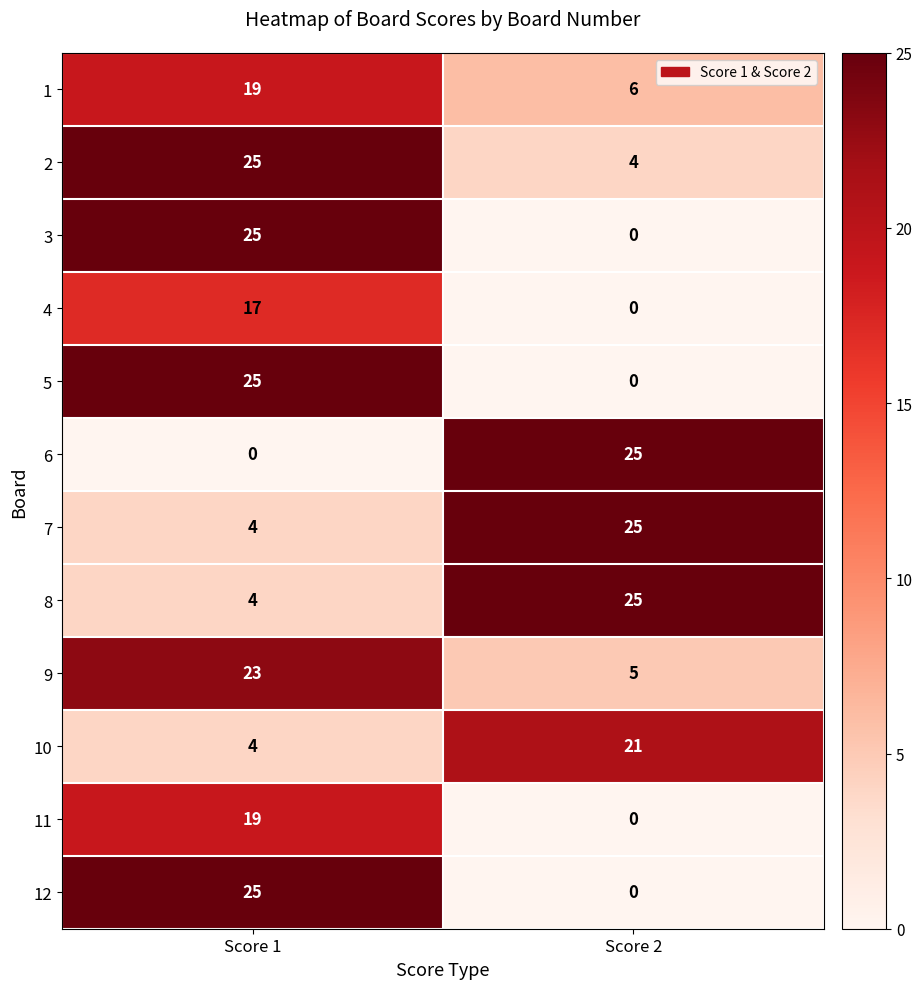

Reading left to right, extract all data points from this chart.

1: 19	6
2: 25	4
3: 25	0
4: 17	0
5: 25	0
6: 0	25
7: 4	25
8: 4	25
9: 23	5
10: 4	21
11: 19	0
12: 25	0